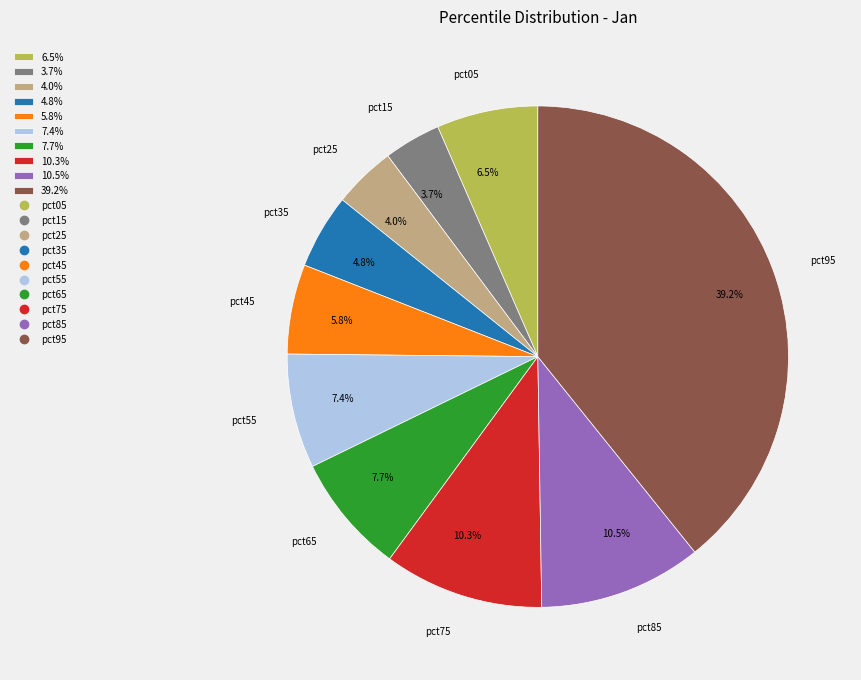

Do 4.8% and 39.2% together represent more than half of the pie?

No